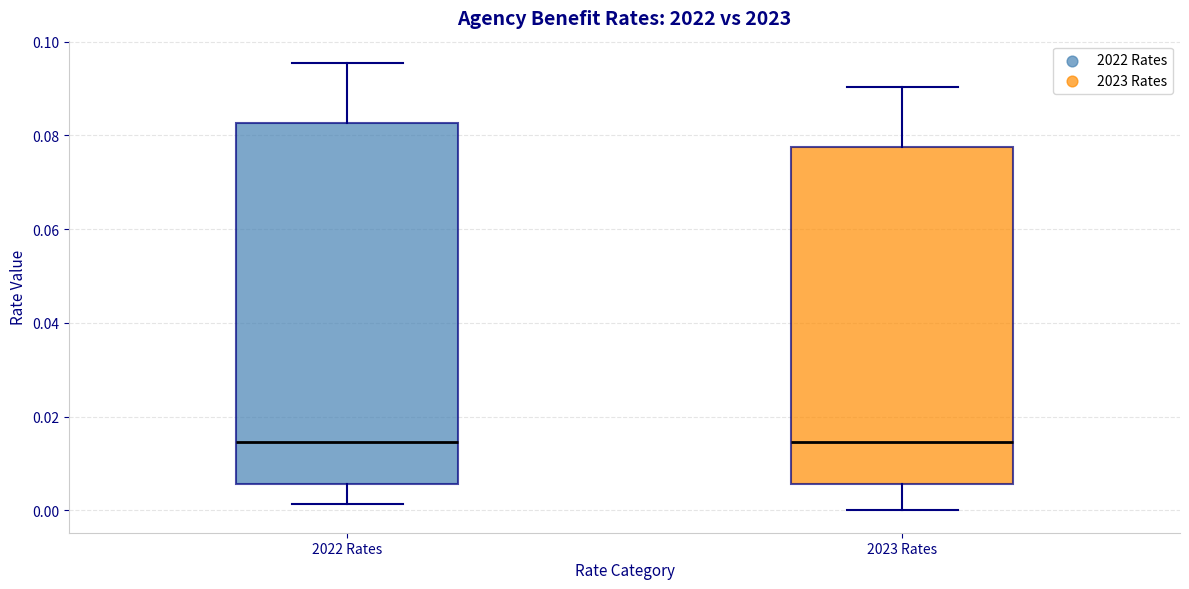

Where is the upper edge of the box for 2022 Rates on the y-axis? The values are not printed on the chart, so give them approximately, as read against the axis.

0.082